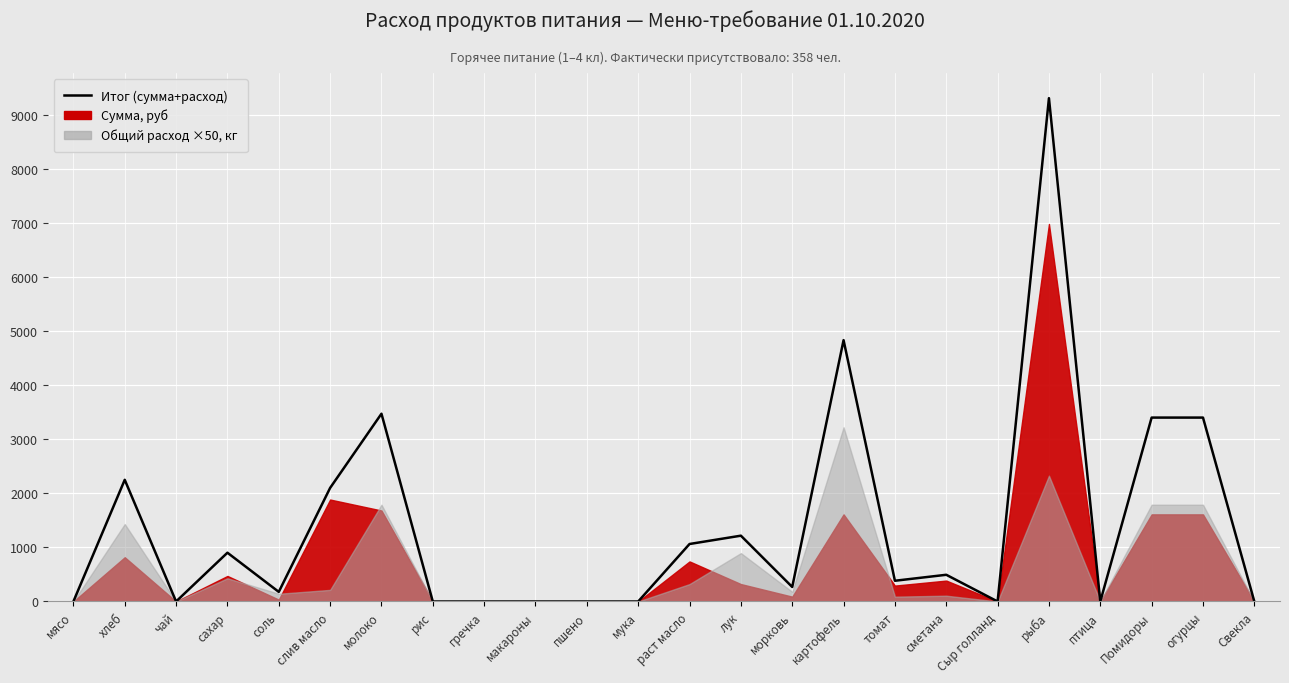

Which label corresponds to the smallest value in the chart?

мясо